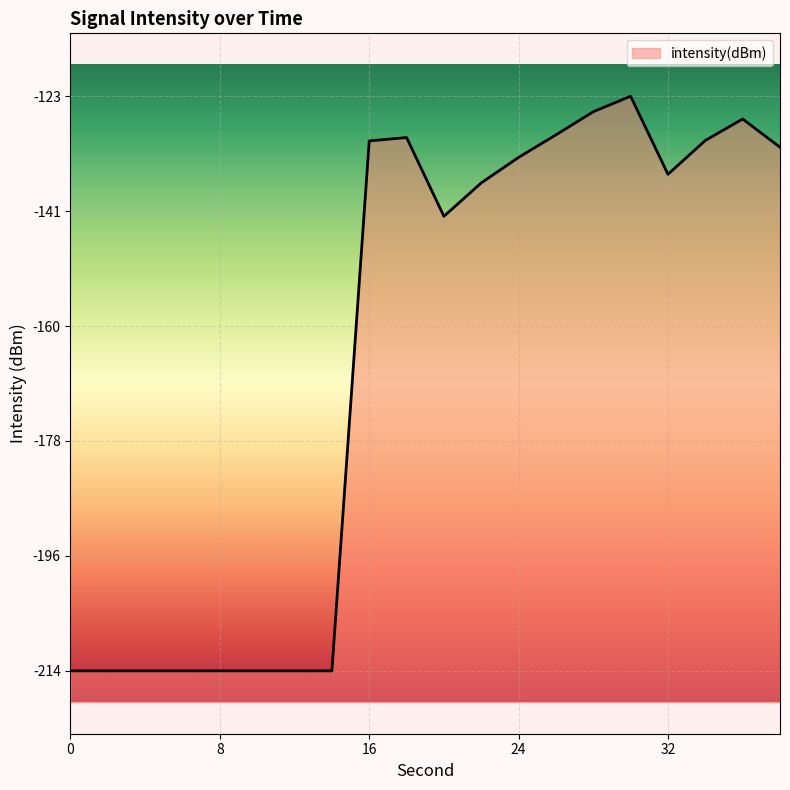

What is the value of the 14th point from the left?

-129.2